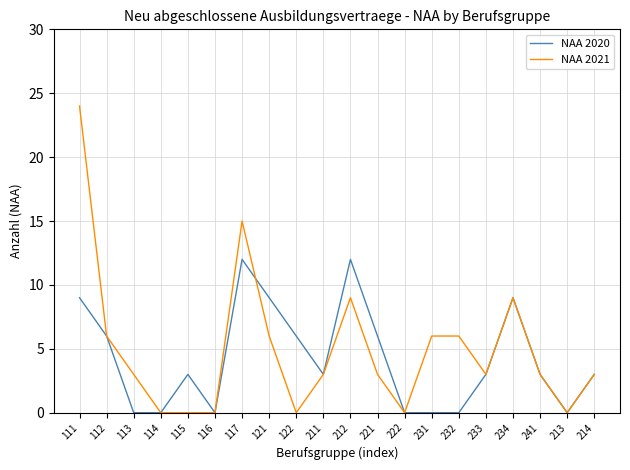

What is the difference between the highest and lowest values at 122?

6